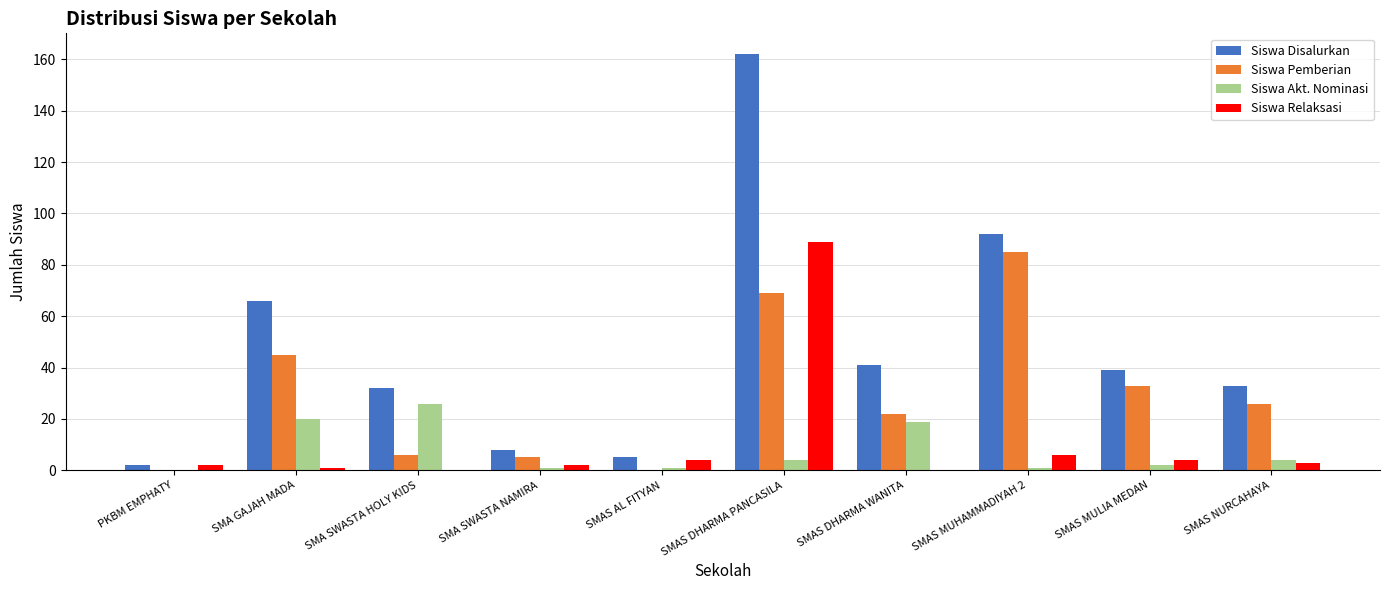

What value does the Siswa Pemberian series have at SMAS MUHAMMADIYAH 2?

85